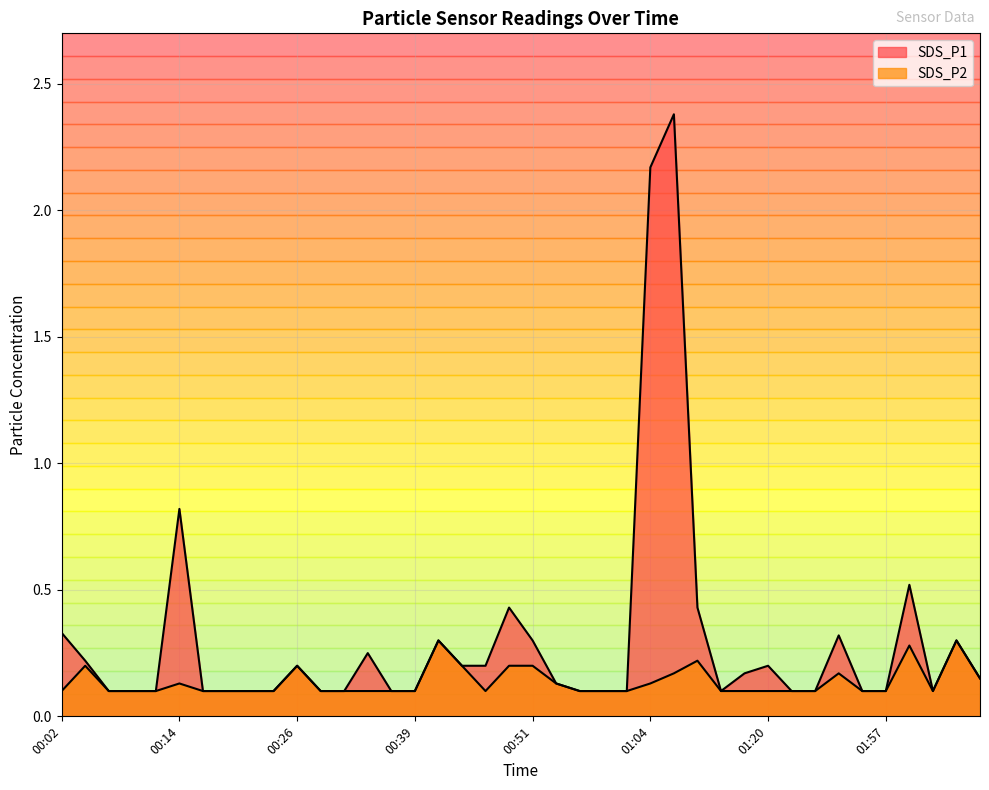

The value of SDS_P2 at 00:19 is 0.0. True or false?

False